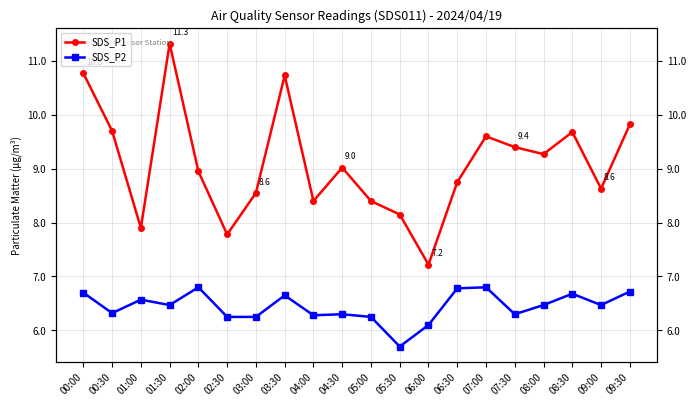

Where is the first local minimum for SDS_P1?

01:00